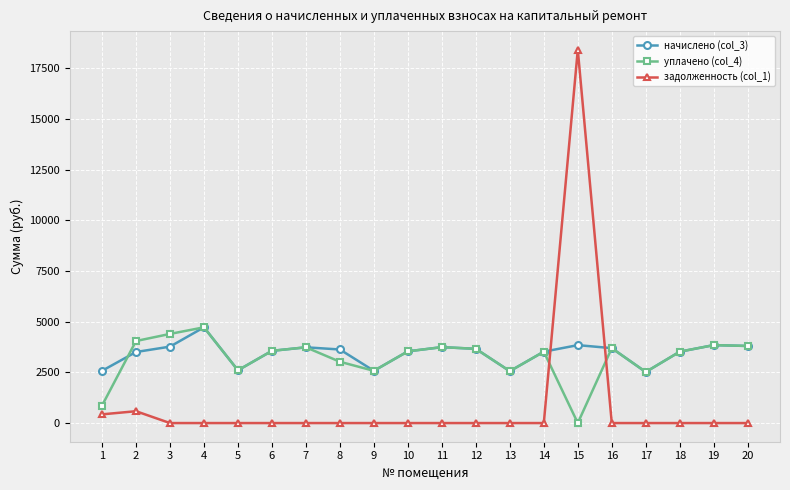

Which series has the largest range (max minus min)?

задолженность (col_1)